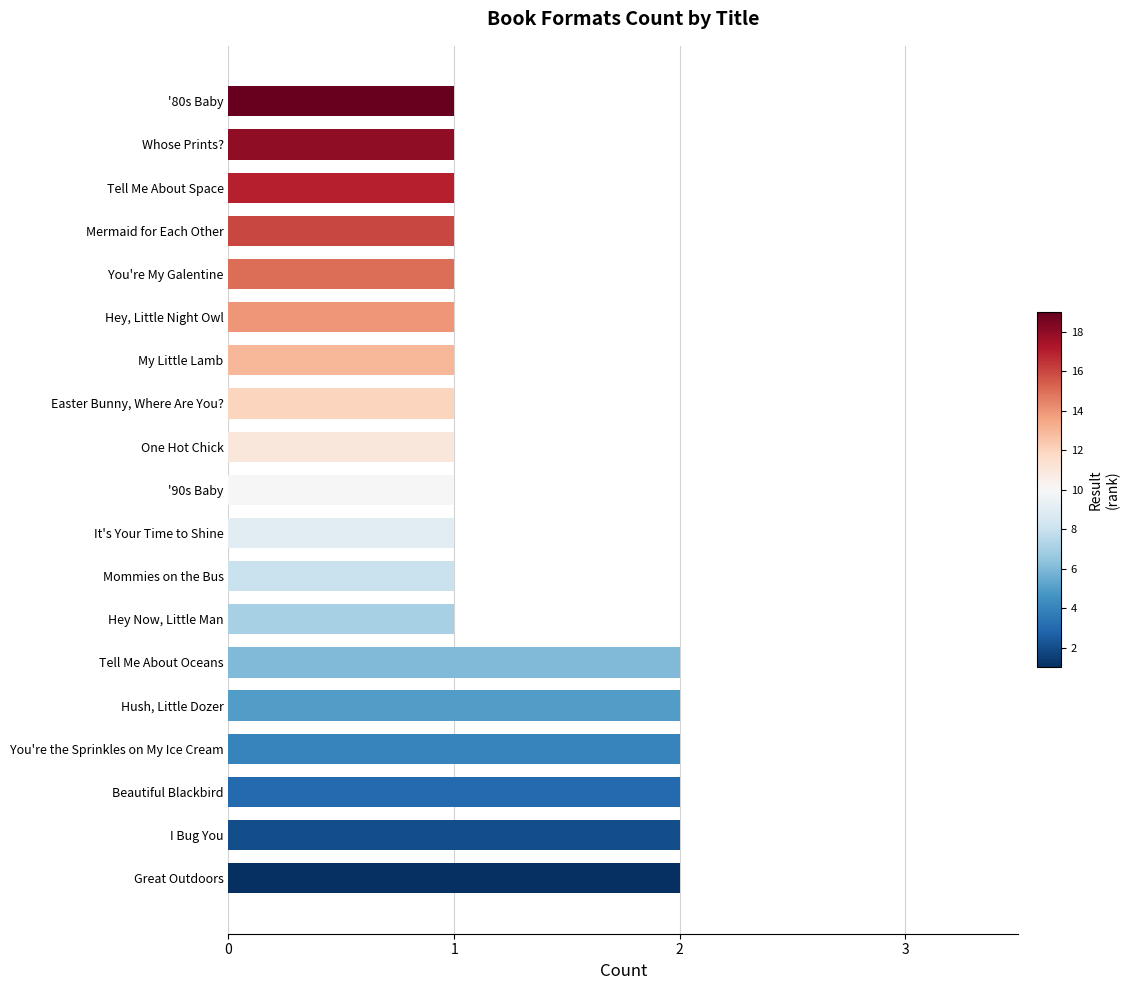

What is the ratio of the value at Mermaid for Each Other to the value at Hush, Little Dozer?

0.5